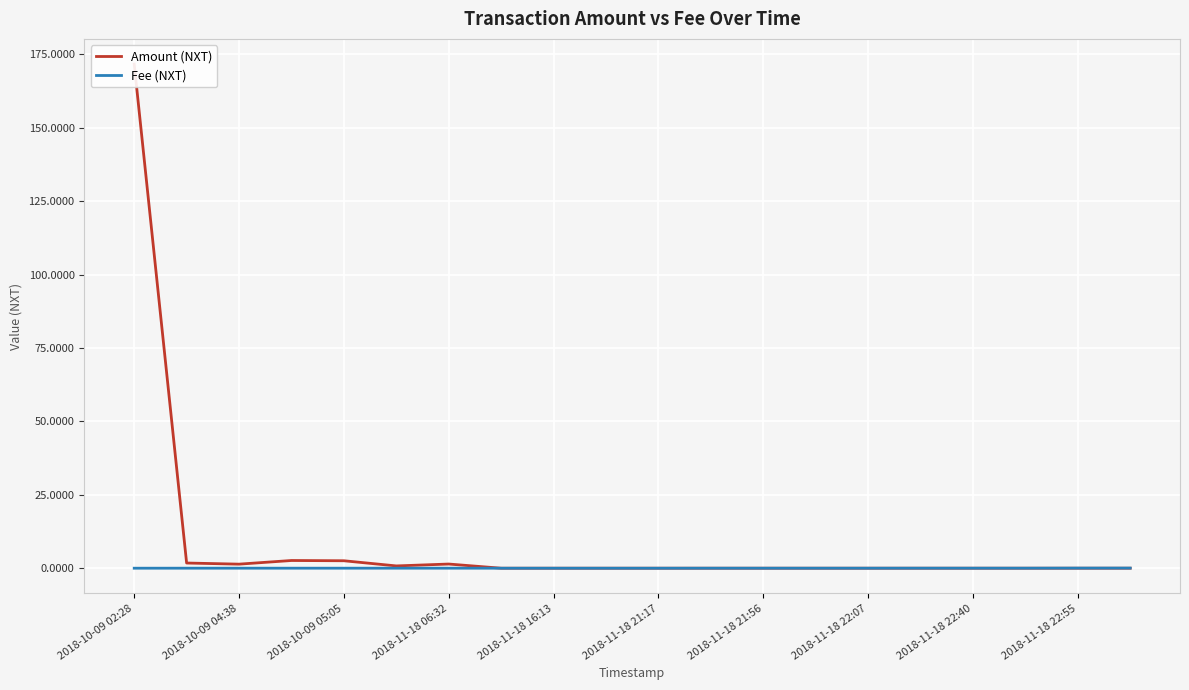

Rank the series by their maximum value, from lowest to highest.

Fee (NXT), Amount (NXT)